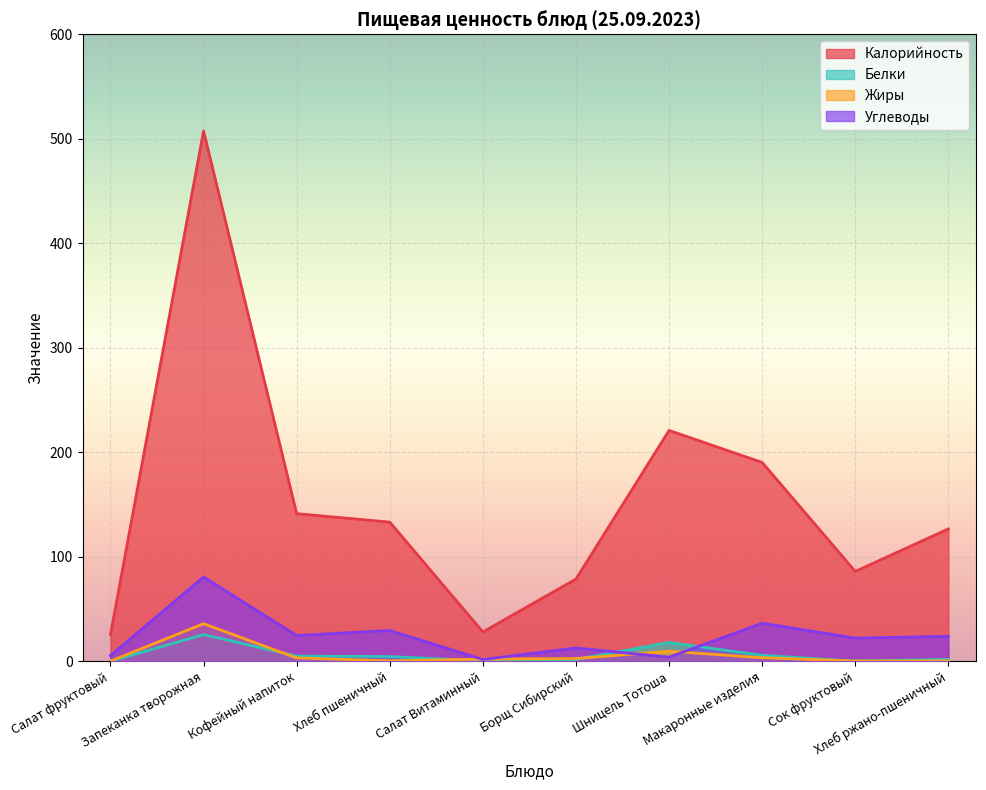

Where is the first local minimum for Белки?

Салат Витаминный